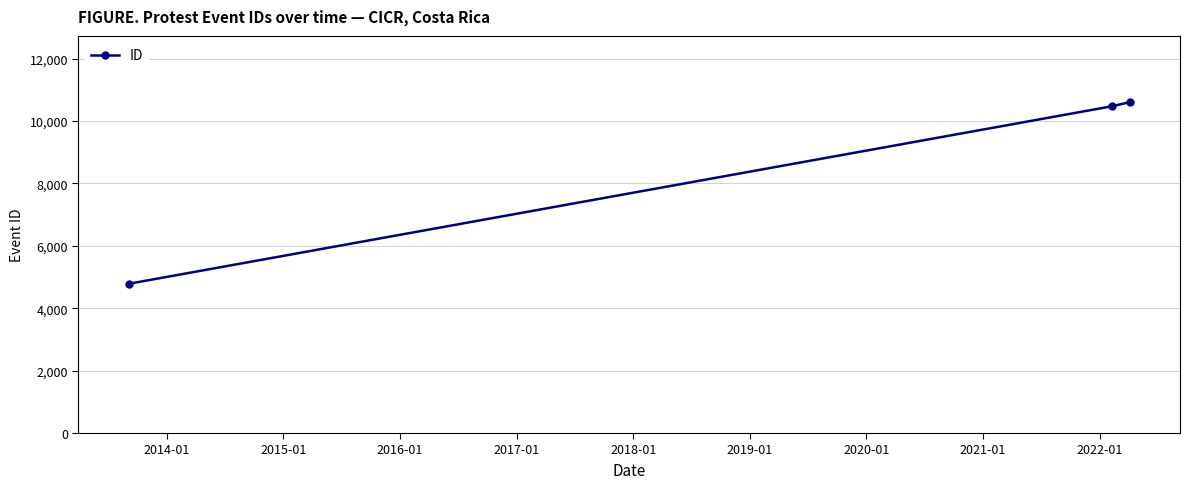

Reading left to right, what are all the values shown in this chart?

4781	10472	10604